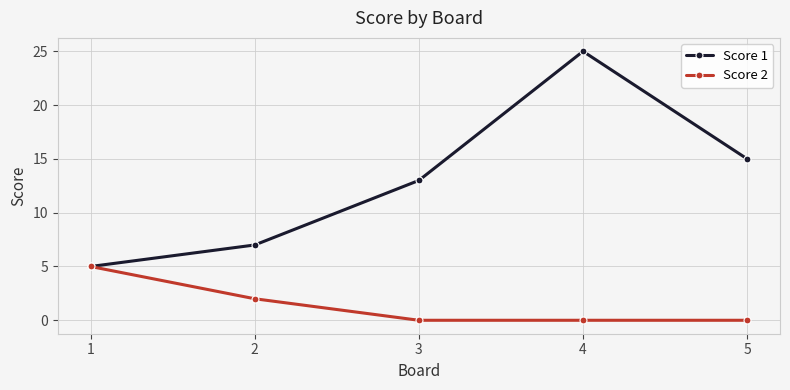

Which series has the largest total across all categories?

Score 1